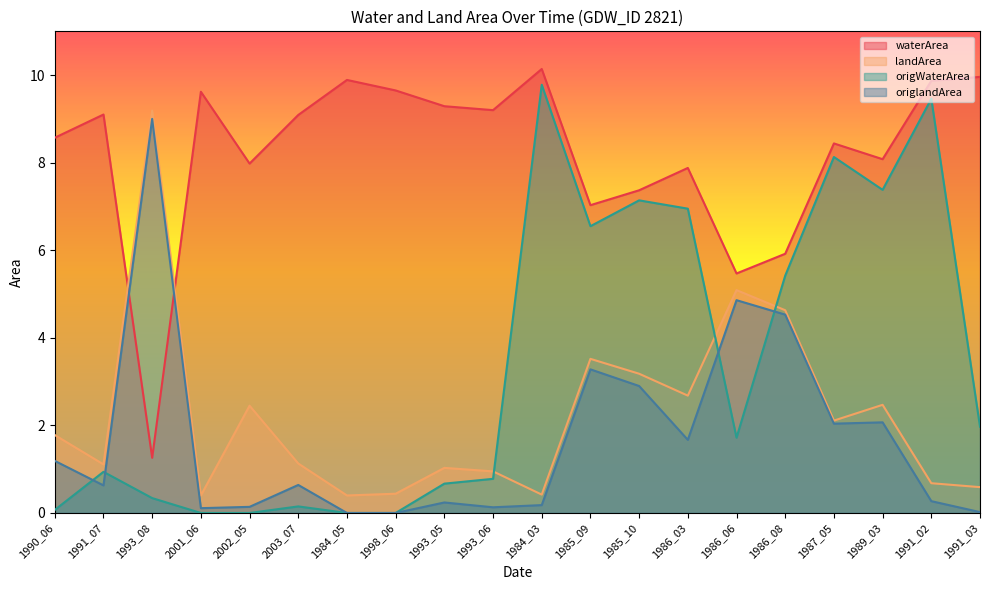

Rank the categories by origWaterArea value from highest to lowest.

1984_03, 1991_02, 1987_05, 1989_03, 1985_10, 1986_03, 1985_09, 1986_08, 1991_03, 1986_06, 1991_07, 1993_06, 1993_05, 1993_08, 2003_07, 1990_06, 2001_06, 2002_05, 1984_05, 1998_06